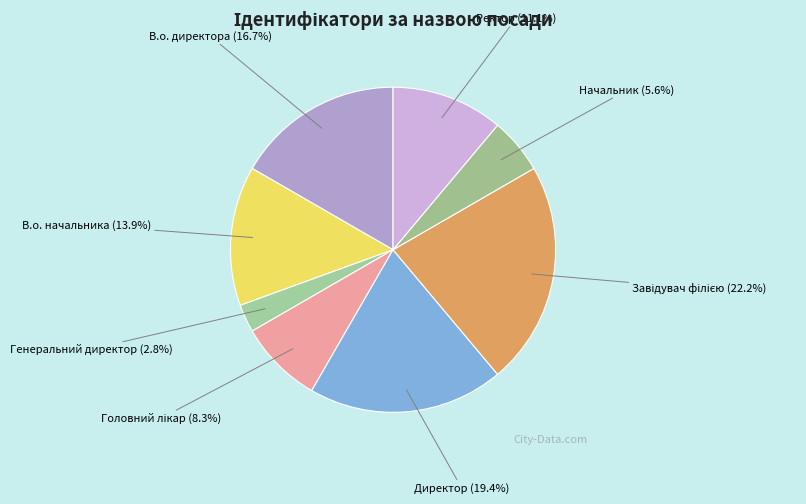

The Ректор slice represents 11% of the pie. True or false?

True